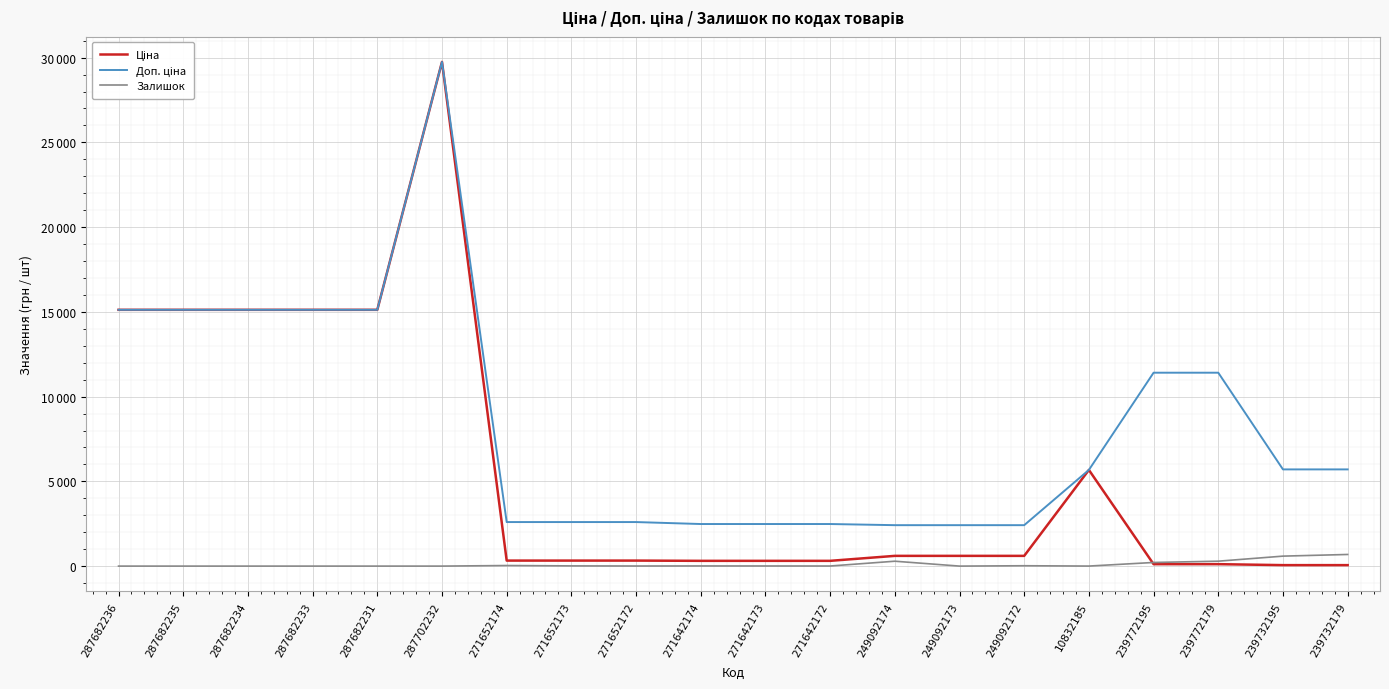

What position from the left is 271642174?

10